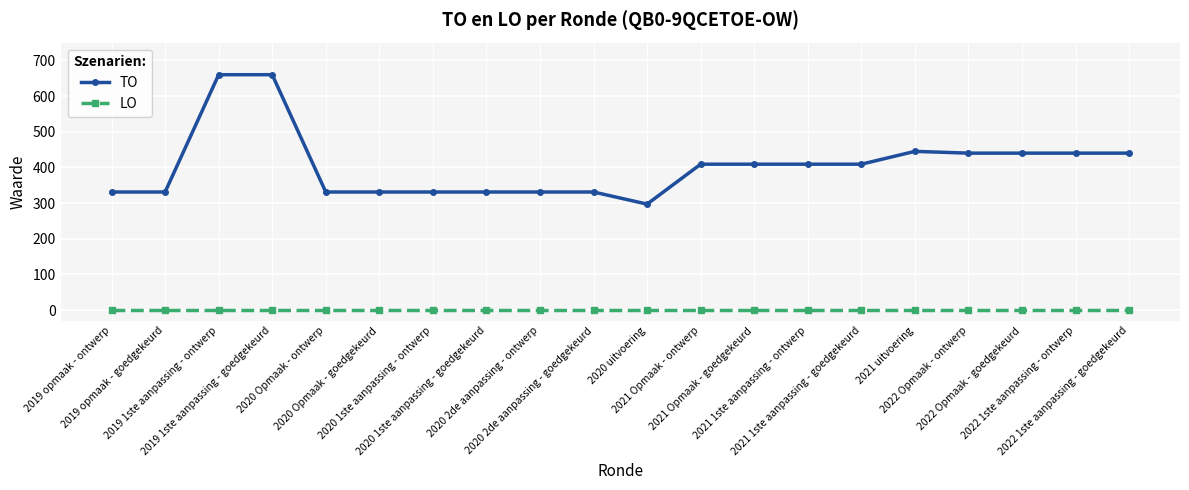

True or false: LO and TO intersect in this chart.

False